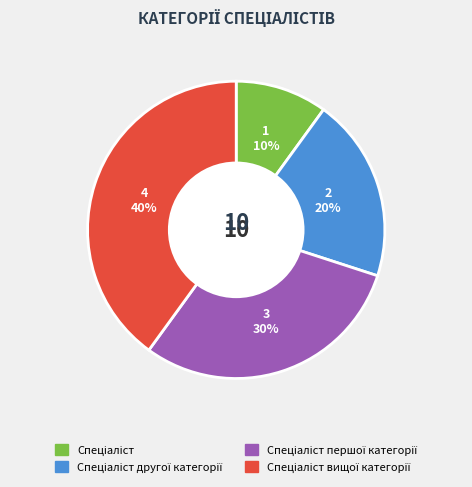

To the nearest percent, what is the difference between the largest and smallest slice percentages?

30%